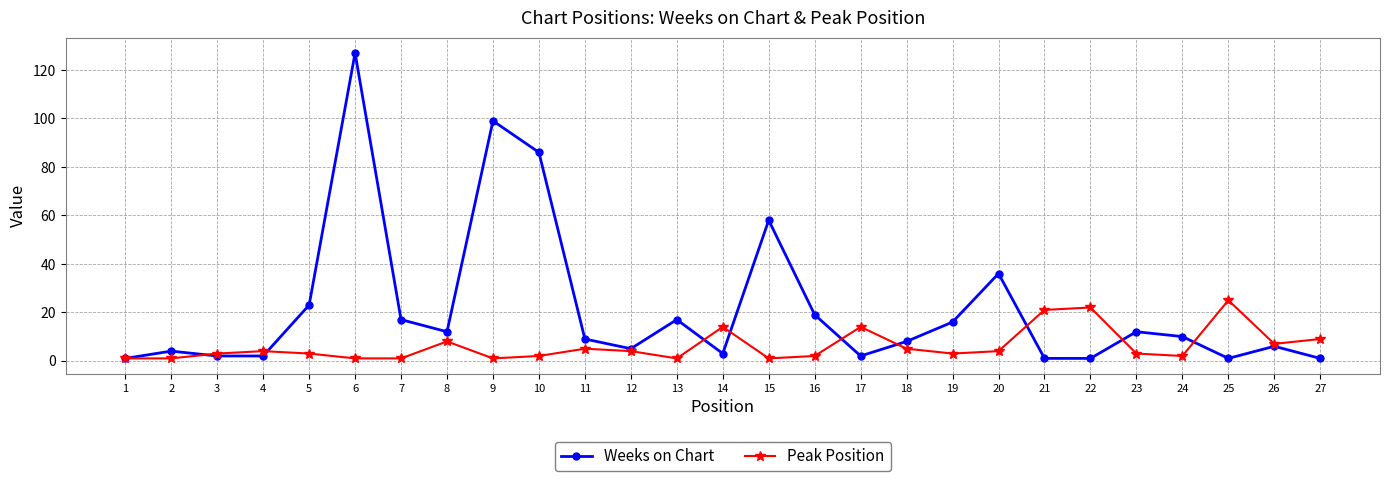

List the series in order of their peak value, lowest first.

Peak Position, Weeks on Chart